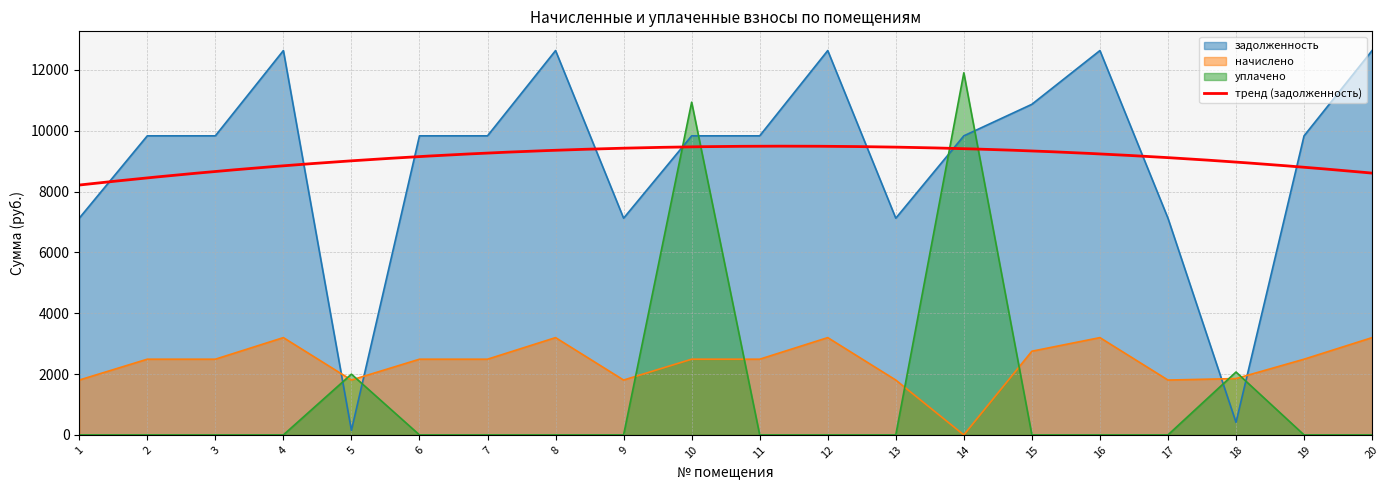

At which category is the sum across all series the highest?

10